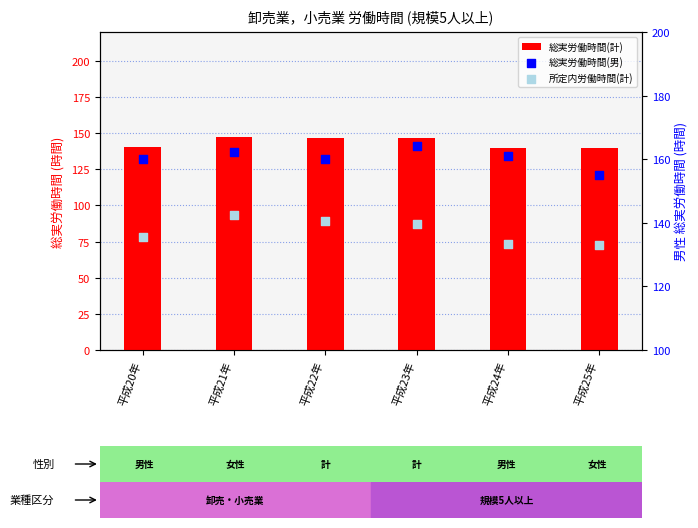

At how many categories does at least one series exceed 144?

6